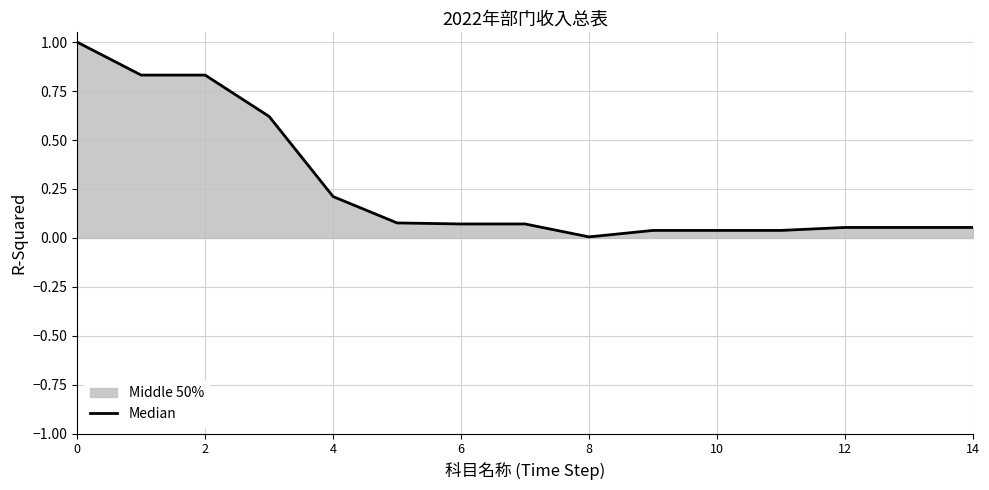

What is the sum of the values at 12 and 0?

1.1